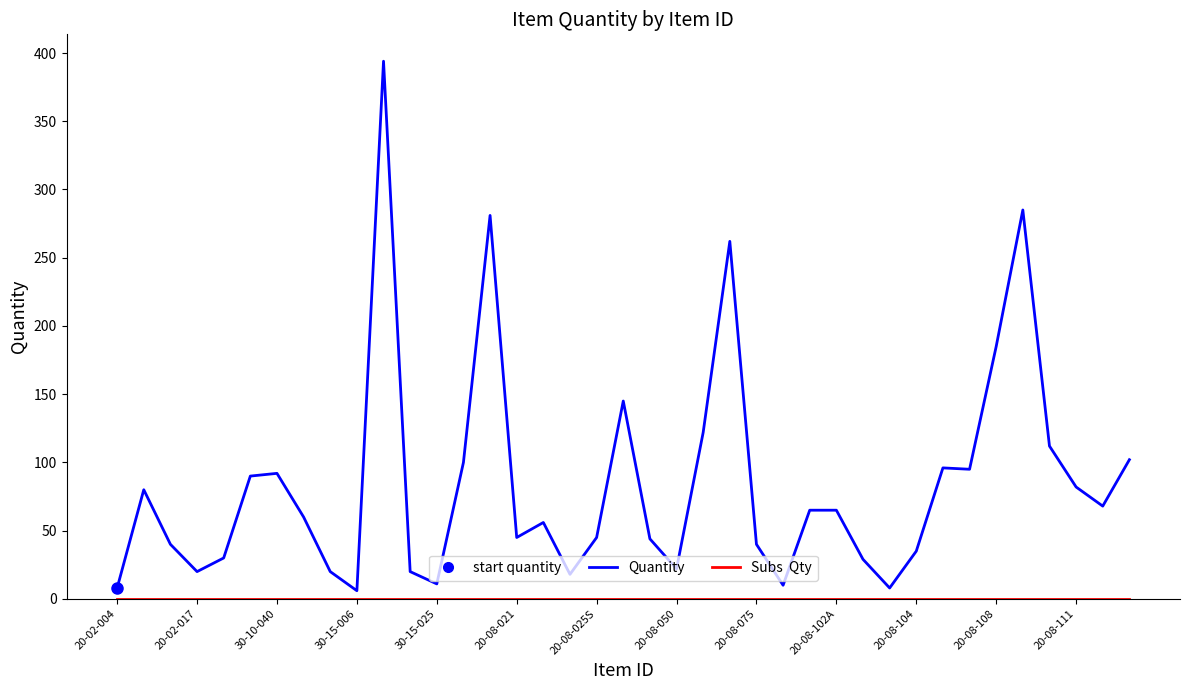

At which label does Subs  Qty reach its peak?

20-02-004